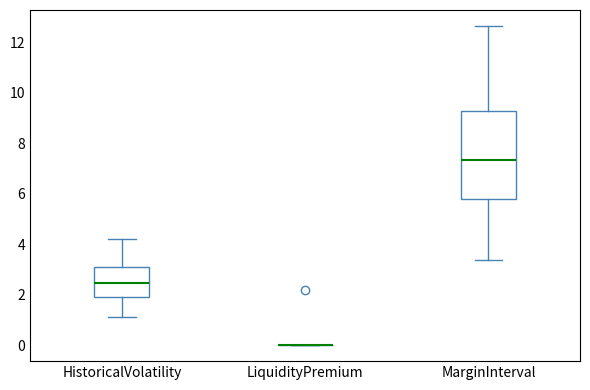

Reading left to right, read every box against the y-axis: the position of its median line, the range the box covers, and the ends of its whiskers. The values are not printed on the chart, so give them approximately, as read against the axis.

HistoricalVolatility: median 2.4, box 2.0 to 3.0, whiskers 1.2 to 4.2
LiquidityPremium: box collapsed to a line at 0.0, whiskers 0.0 to 0.0
MarginInterval: median 7.4, box 5.8 to 9.2, whiskers 3.4 to 12.6